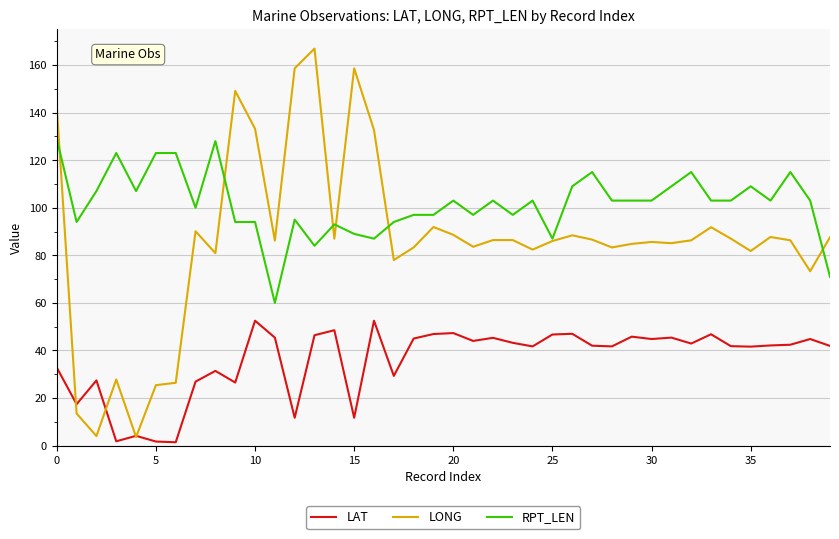

Which series has the largest total across all categories?

RPT_LEN